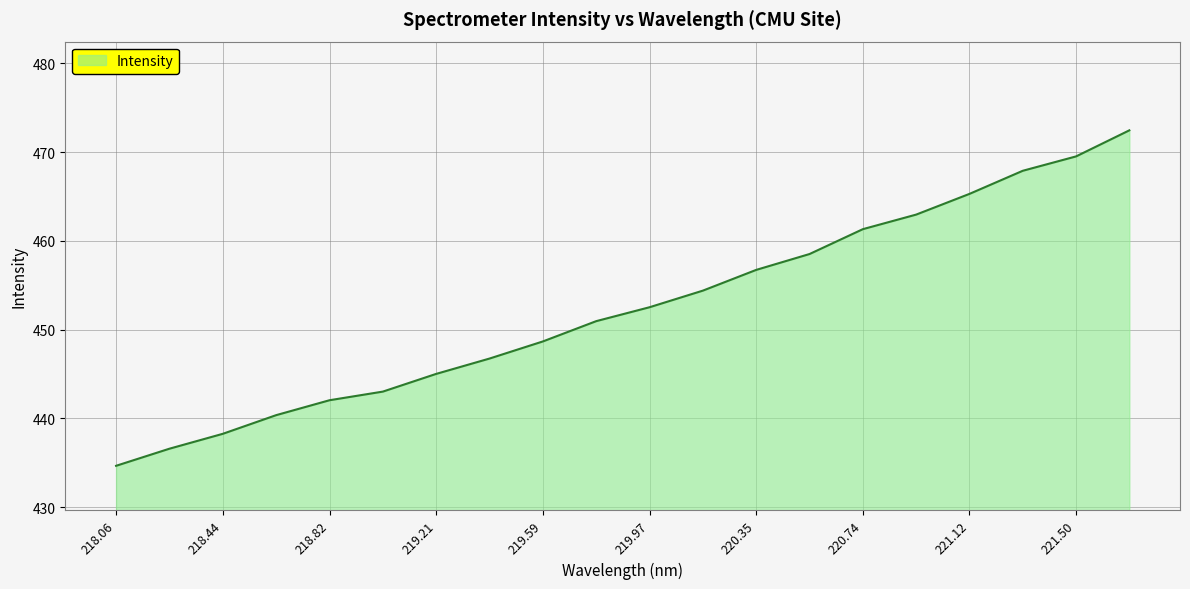

How many lines are shown in the chart?

1